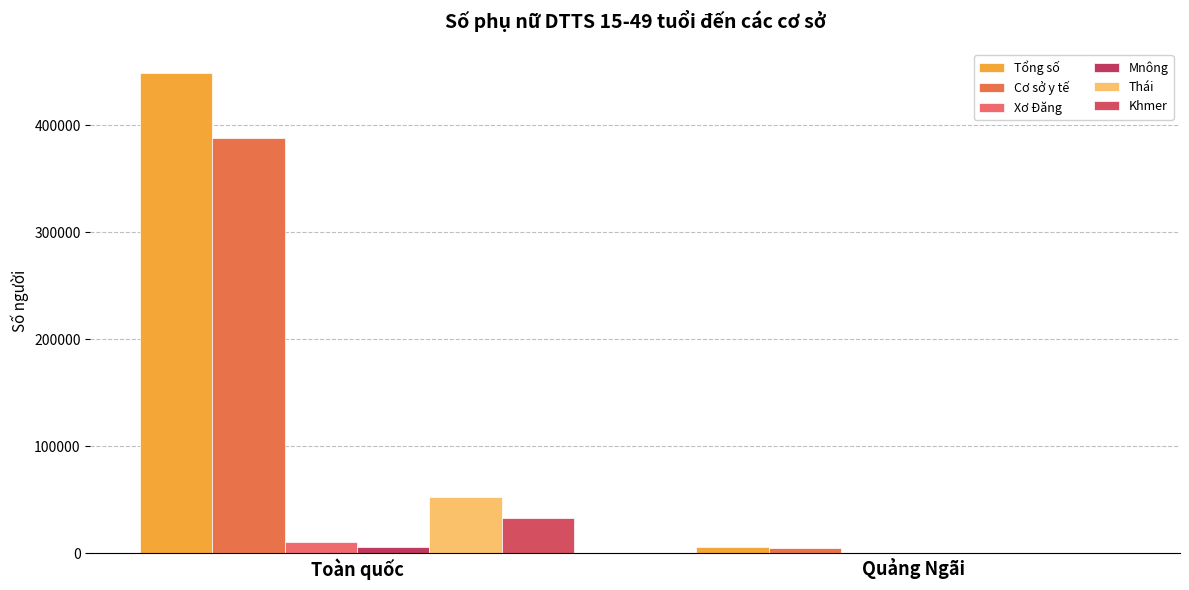

How many groups of bars are there?

2